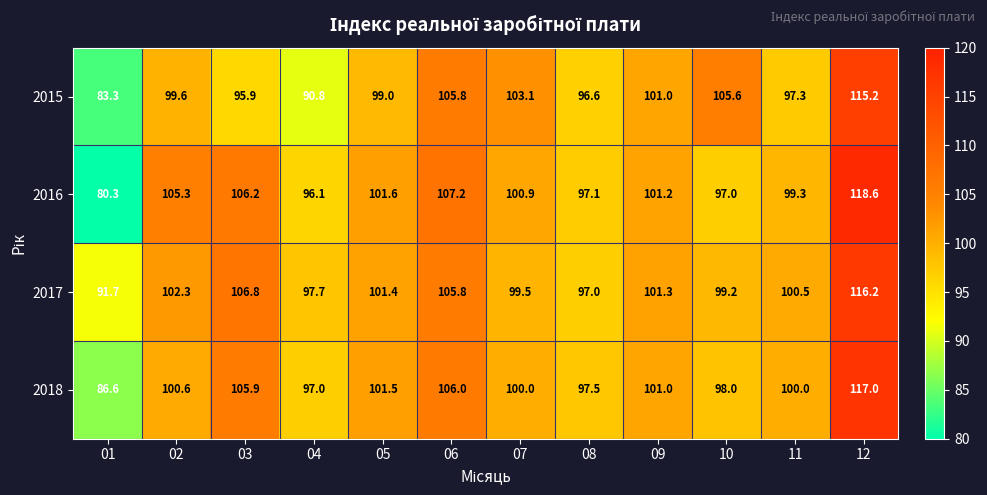

What is the greatest value displayed?

118.6